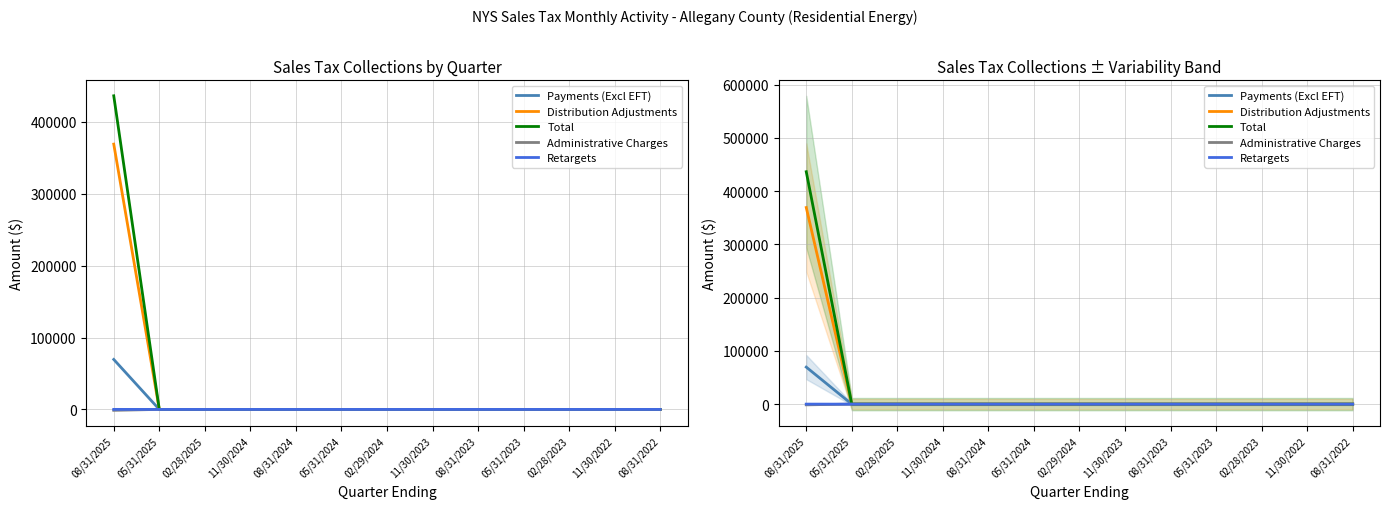

Which has a higher value, 02/28/2025 or 08/31/2024?

02/28/2025